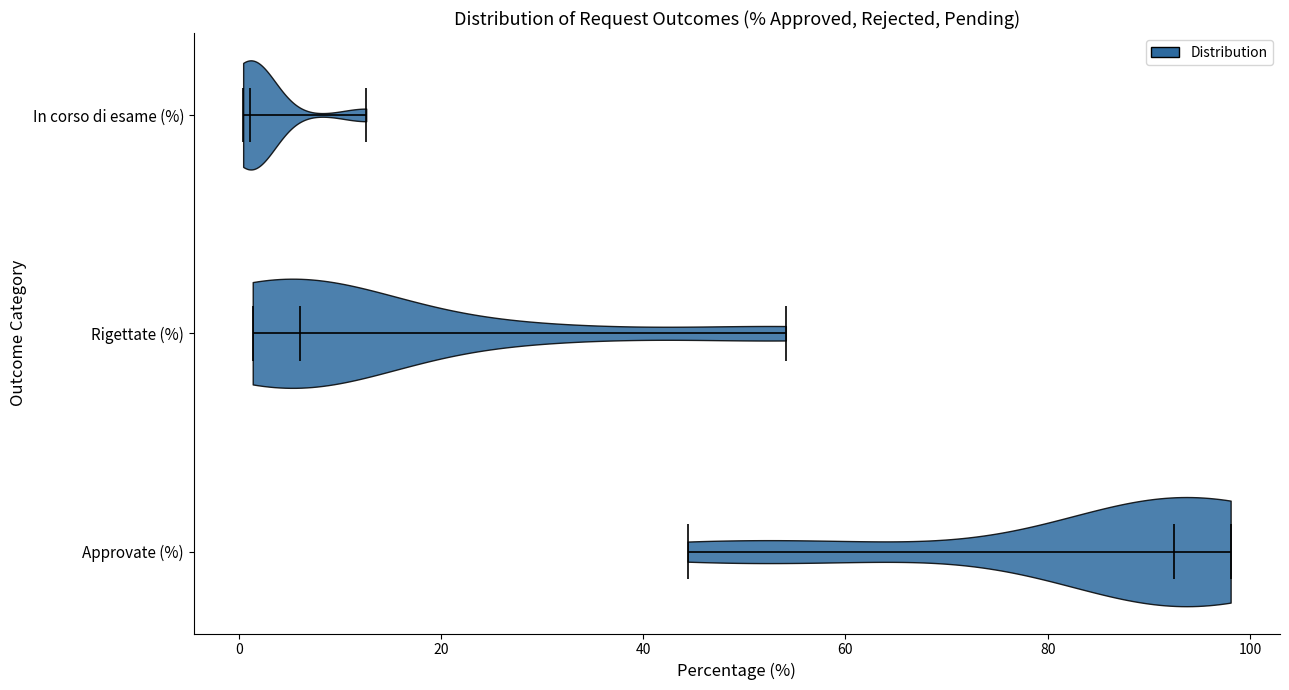

Where does the median line of the violin for Rigettate (%) sit on the x-axis? The values are not printed on the chart, so give them approximately, as read against the axis.

6